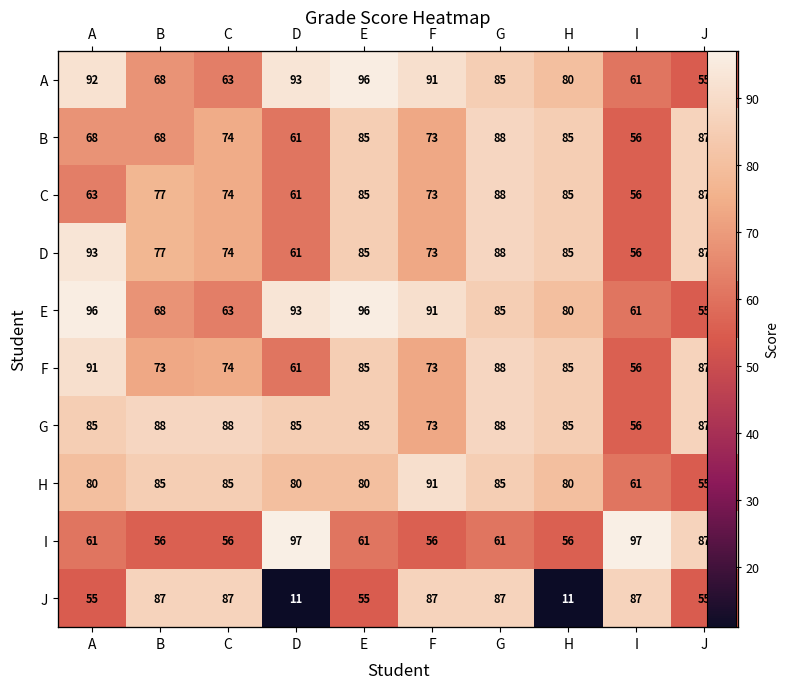

What value does the B series have at I?

56